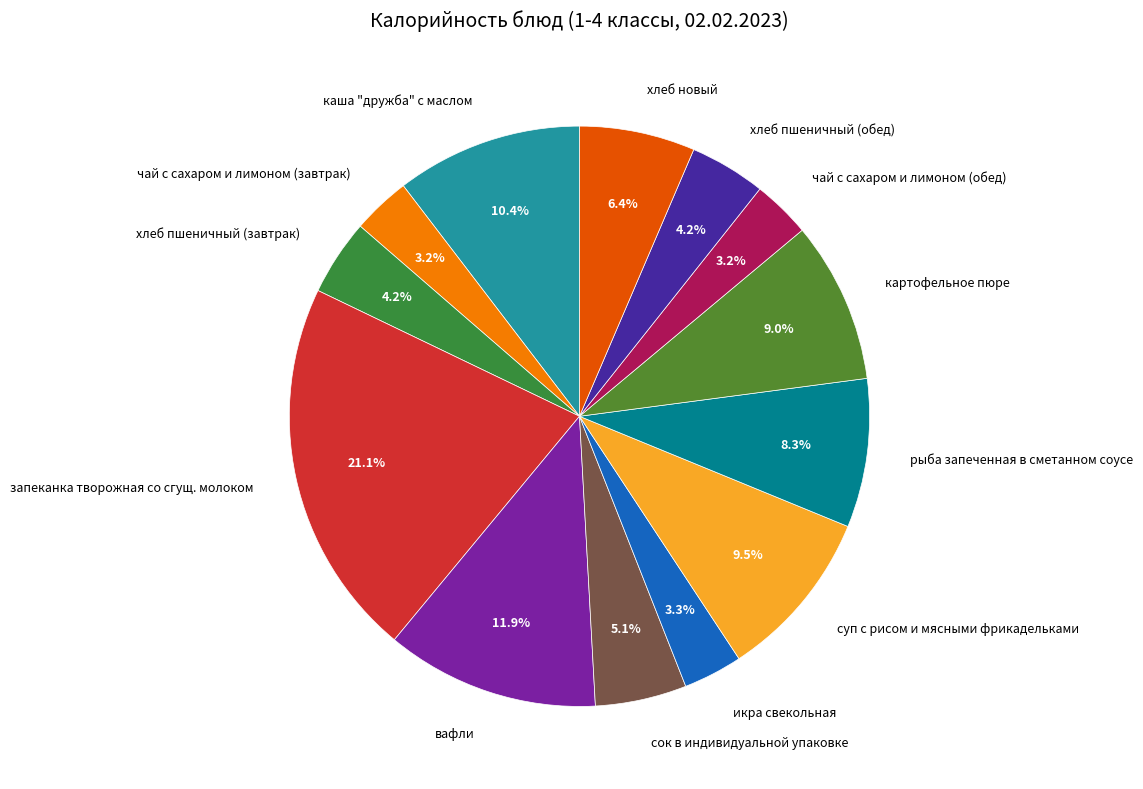

Is икра свекольная the majority of the pie?

No